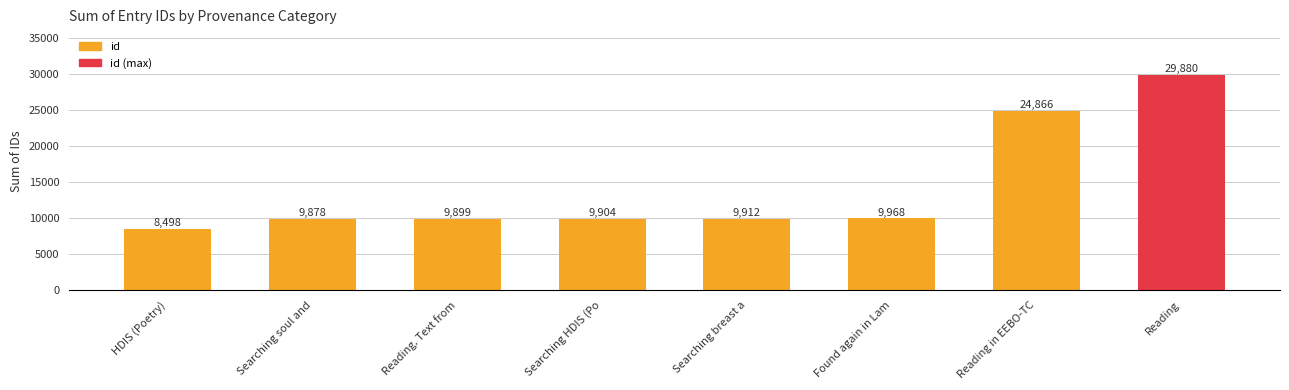

What is the smallest value displayed?

8498